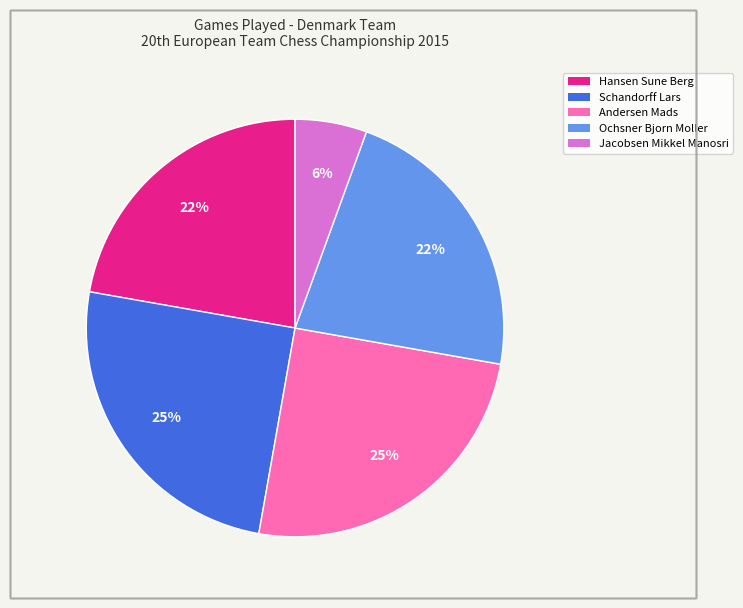

To the nearest percent, what is the combined percentage of Hansen Sune Berg and Schandorff Lars?

47%